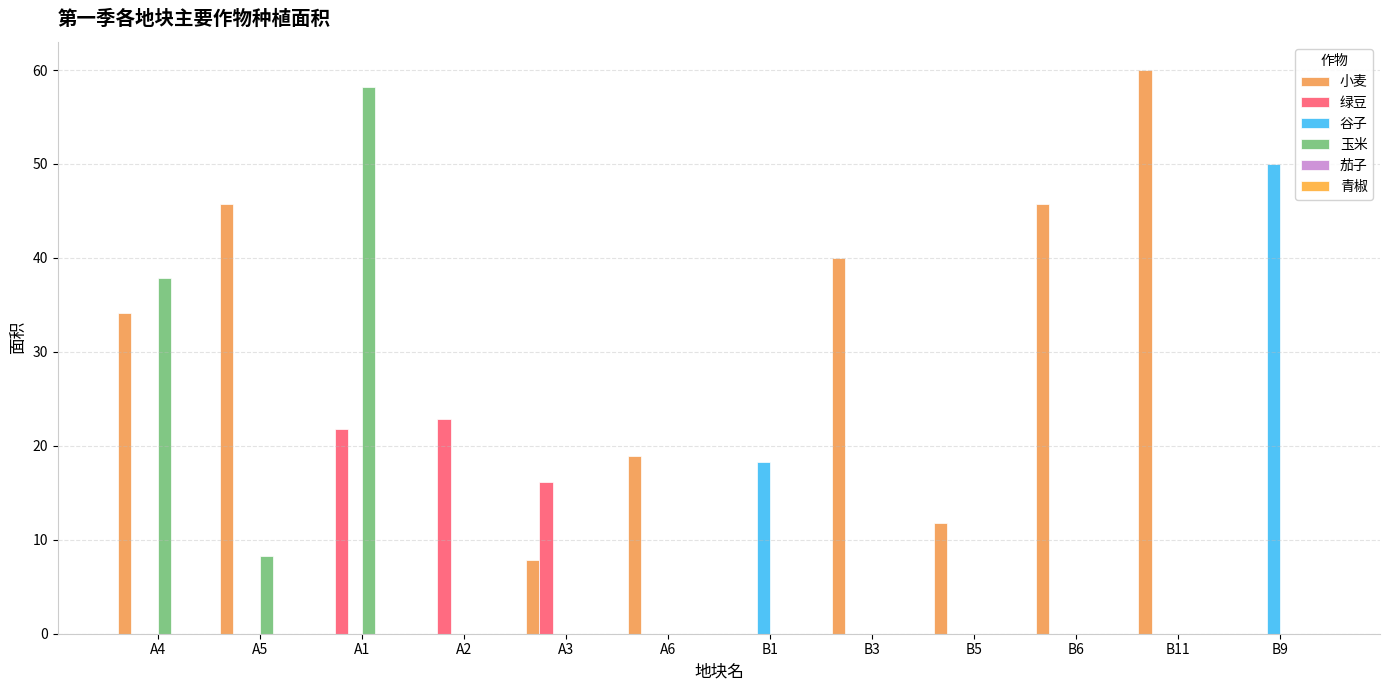

Does the chart contain stacked bars?

No